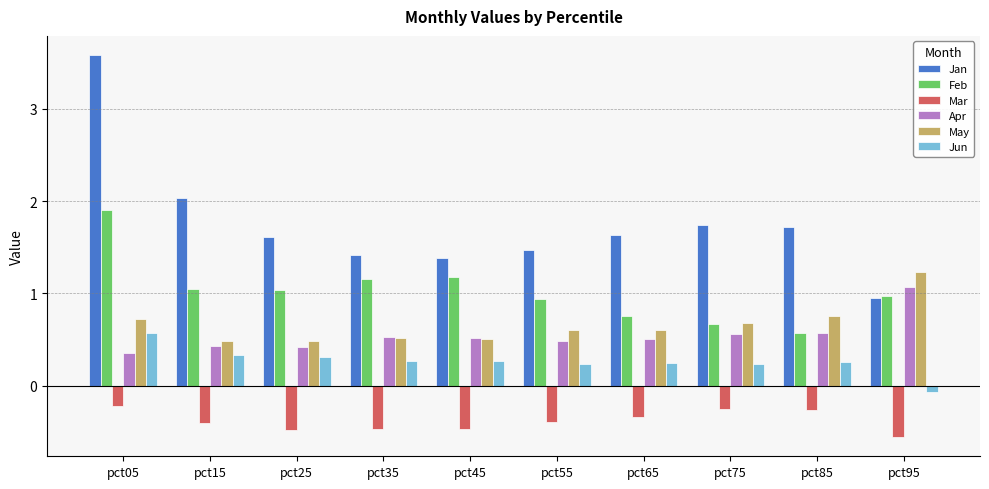

How many categories are shown in the chart?

10